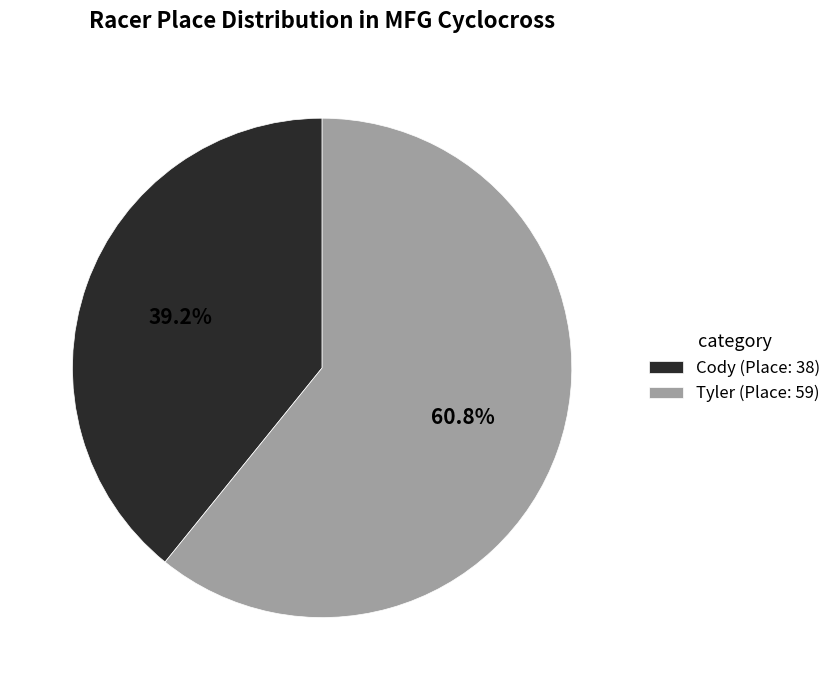

Does Tyler account for over 50% of the chart?

Yes